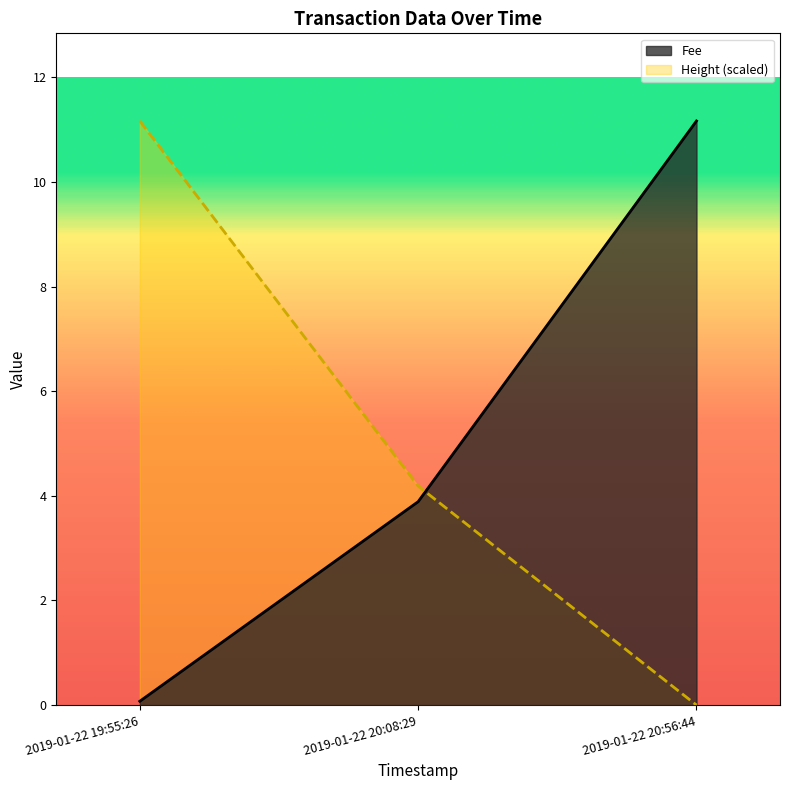

Reading left to right, extract all data points from this chart.

Fee: 0.1	3.9	11.2
Height: 11.2	4.2	0.0